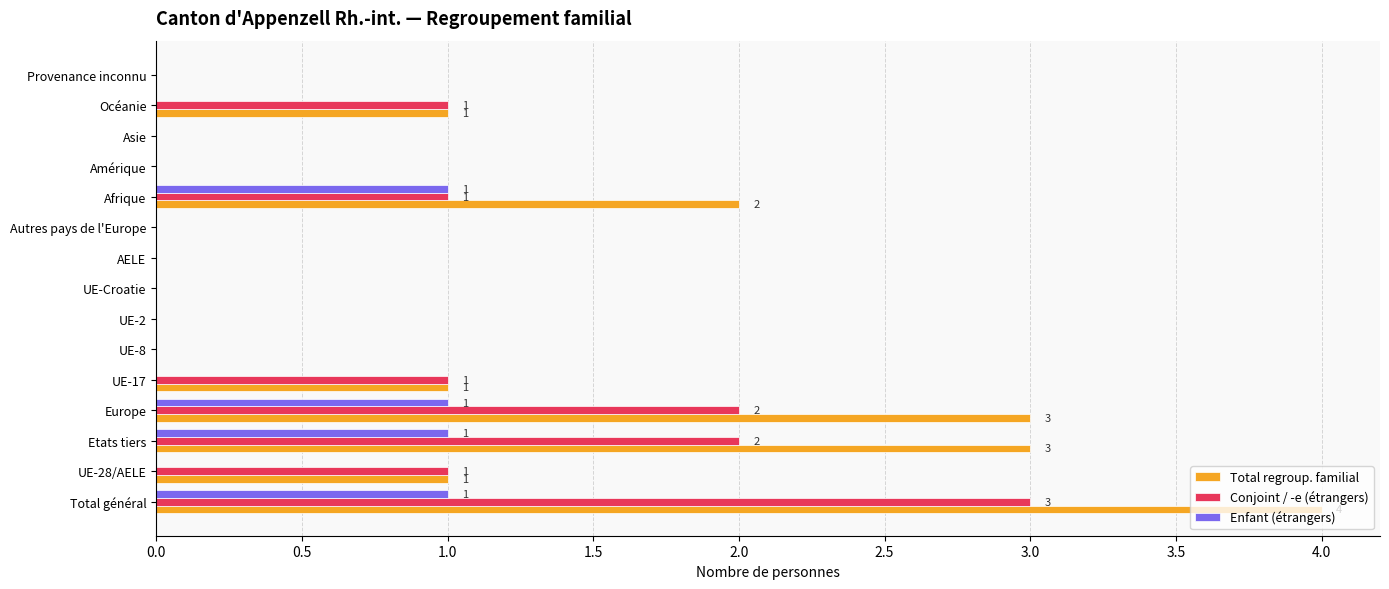

Which category has the highest value in the Total regroup. familial series?

Total général